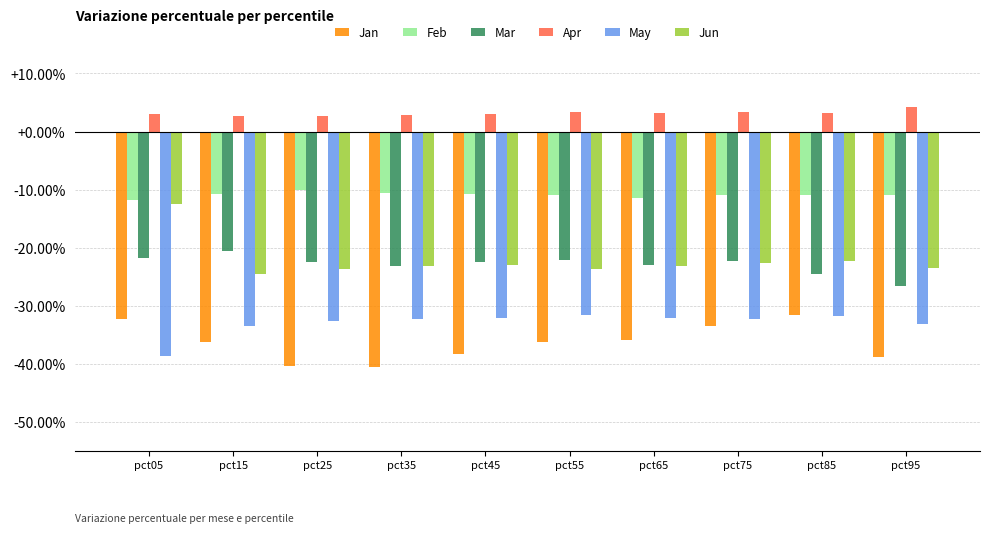

Does the chart contain any negative values?

Yes